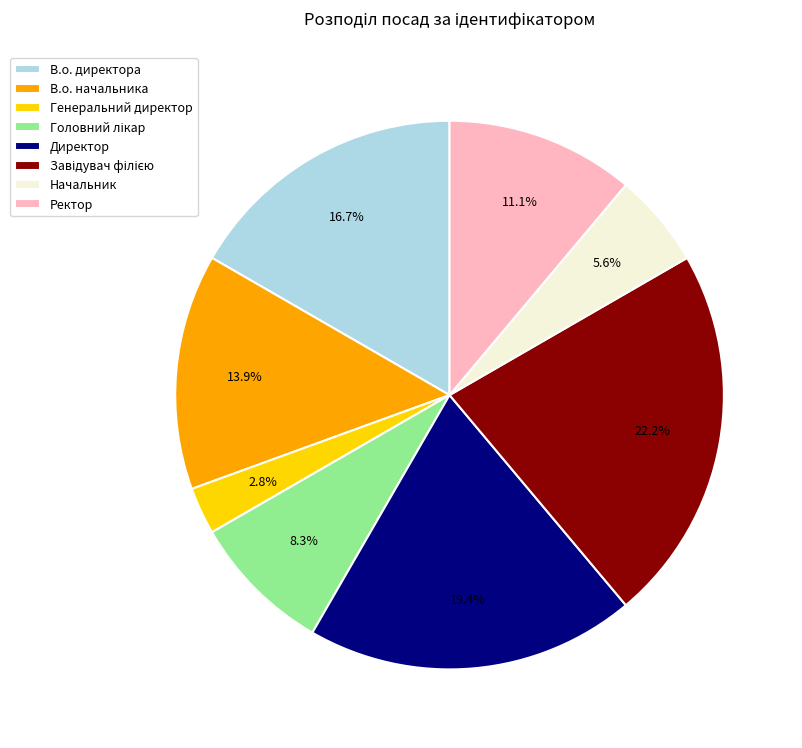

What is the total percentage of В.о. директора and В.о. начальника?

30.6%